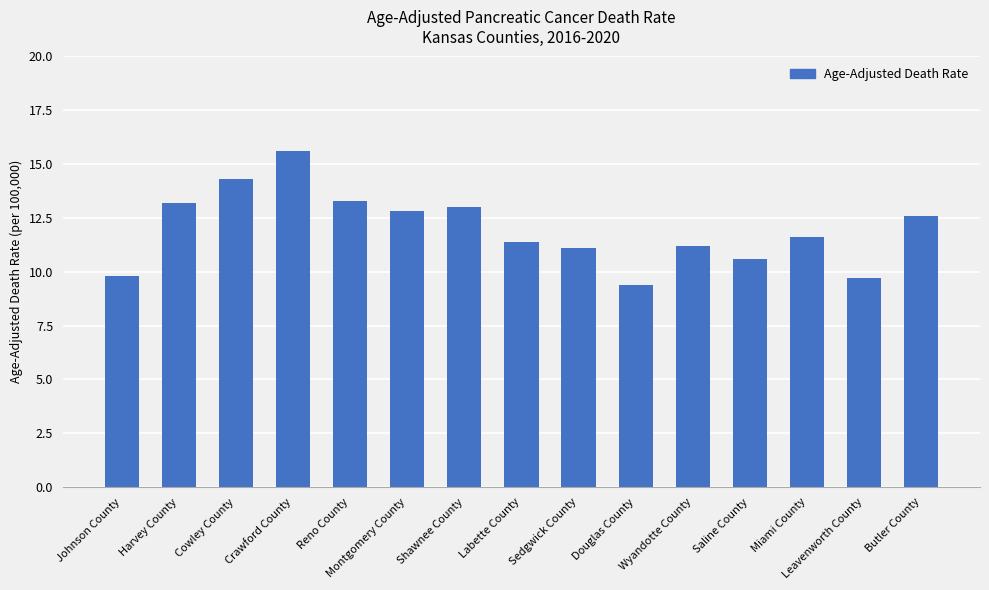

Between Sedgwick County and Reno County, which is larger?

Reno County